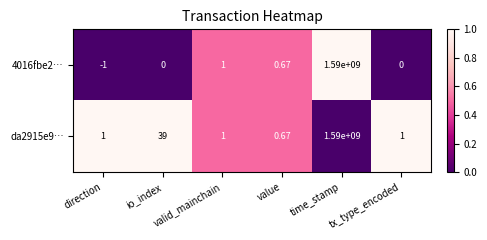

At how many categories does at least one series exceed 0?

6